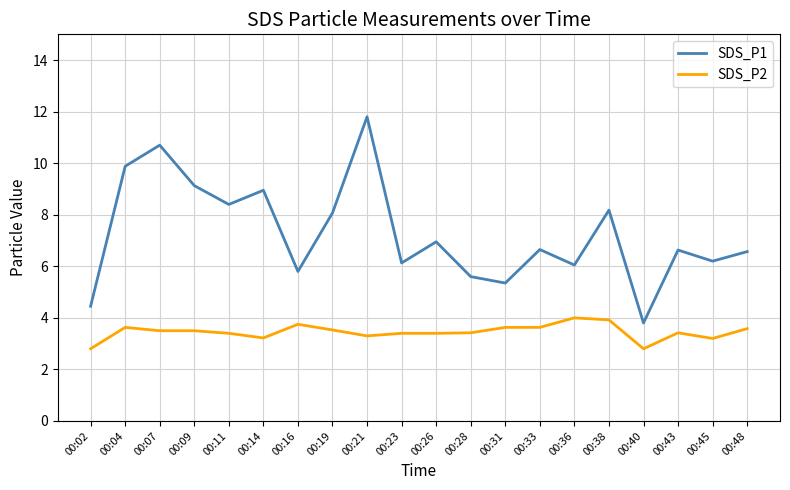

The value of SDS_P1 at 00:09 is 9.1. True or false?

True